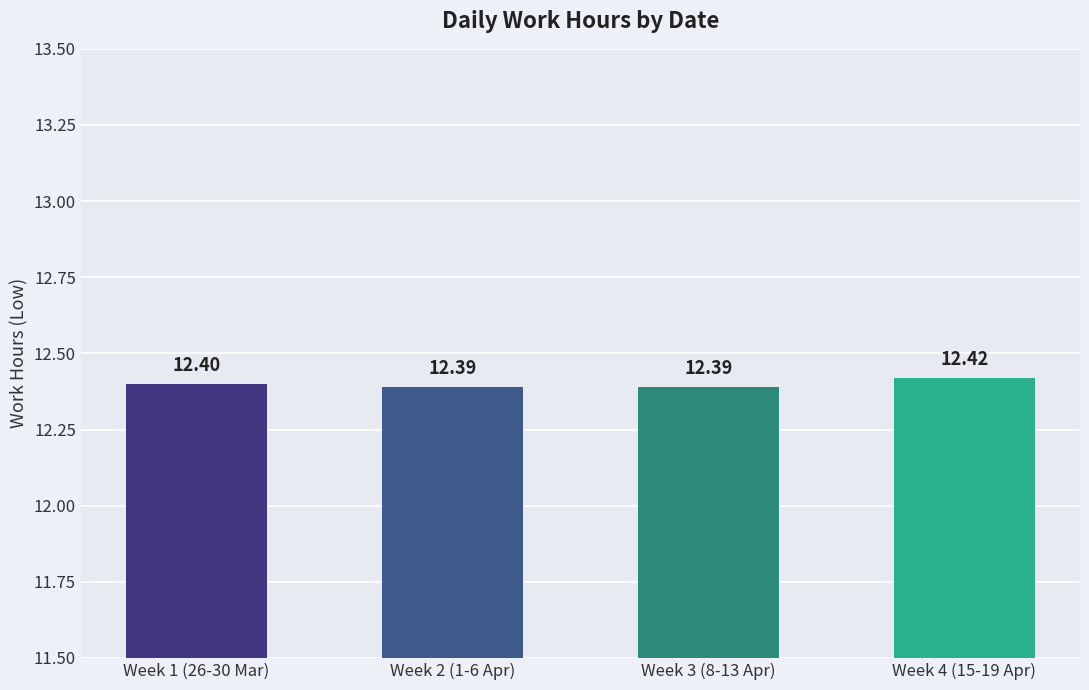

Reading left to right, what are all the values shown in this chart?

Week 1 (26-30 Mar)=12.4	Week 2 (1-6 Apr)=12.4	Week 3 (8-13 Apr)=12.4	Week 4 (15-19 Apr)=12.4